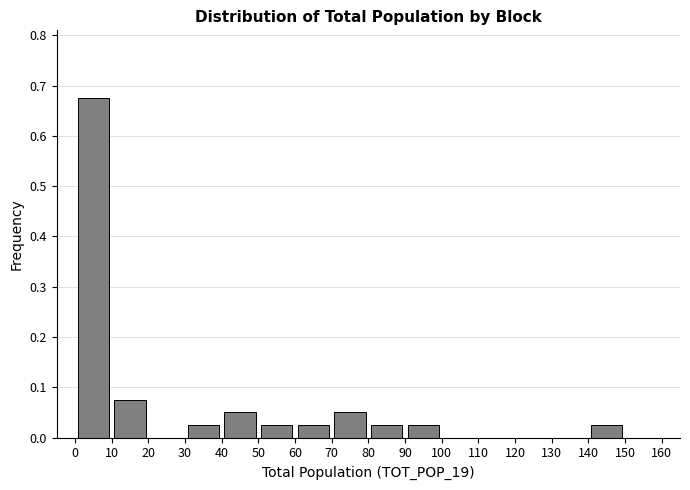

Reading left to right, list every bar in this chart as the range it spans on the x-axis followed by its height. The values are not printed on the chart, so give them approximately, as read against the axis.

0 to 10: 0.68
10 to 20: 0.08
20 to 30: 0
30 to 40: 0.03
40 to 50: 0.05
50 to 60: 0.03
60 to 70: 0.03
70 to 80: 0.05
80 to 90: 0.03
90 to 100: 0.03
100 to 110: 0
110 to 120: 0
120 to 130: 0
130 to 140: 0
140 to 150: 0.03
150 to 160: 0